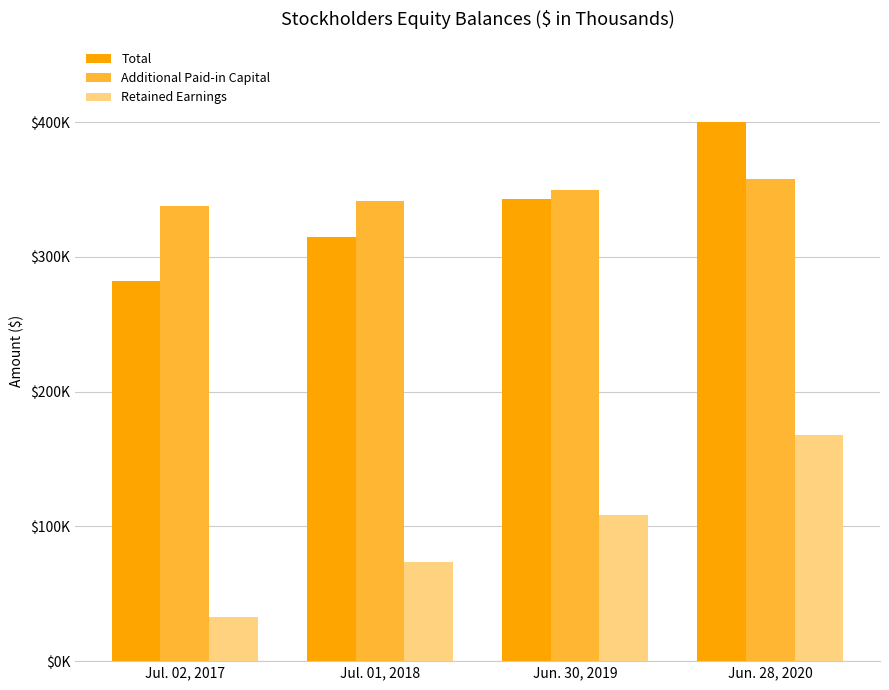

What are all the series names shown in the legend?

Total, Additional Paid-in Capital, Retained Earnings